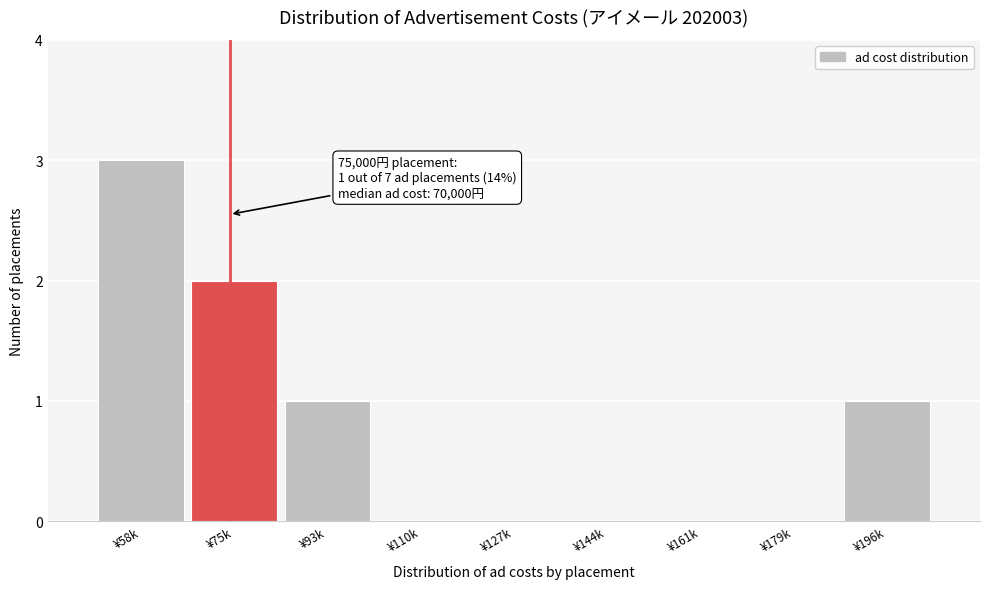

Is it true that the value at ¥75k is 2?

True